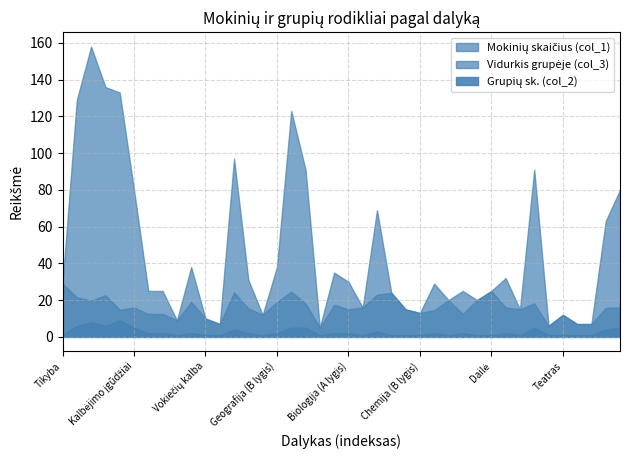

Reading left to right, what are all the values shown in this chart?

col_1: 29.0	129.0	158.0	136.0	133.0	80.0	25.0	25.0	9.0	38.0	10.0	7.0	97.0	31.0	12.0	38.0	123.0	91.0	5.0	35.0	30.0	16.0	69.0	24.0	15.0	13.0	29.0	20.0	25.0	20.0	25.0	32.0	15.0	91.0	6.0	12.0	7.0	7.0	63.0	80.0
col_2: 1.0	6.0	8.0	6.0	9.0	5.0	2.0	2.0	1.0	2.0	1.0	1.0	4.0	2.0	1.0	2.0	5.0	5.0	1.0	2.0	2.0	1.0	3.0	1.0	1.0	1.0	2.0	1.0	2.0	1.0	1.0	2.0	1.0	5.0	1.0	1.0	1.0	1.0	4.0	5.0
col_3: 29.0	21.5	19.8	22.7	14.8	16.0	12.5	12.5	9.0	19.0	10.0	7.0	24.2	15.5	12.0	19.0	24.6	18.2	5.0	17.5	15.0	16.0	23.0	24.0	15.0	13.0	14.5	20.0	12.5	20.0	25.0	16.0	15.0	18.2	6.0	12.0	7.0	7.0	15.8	16.0